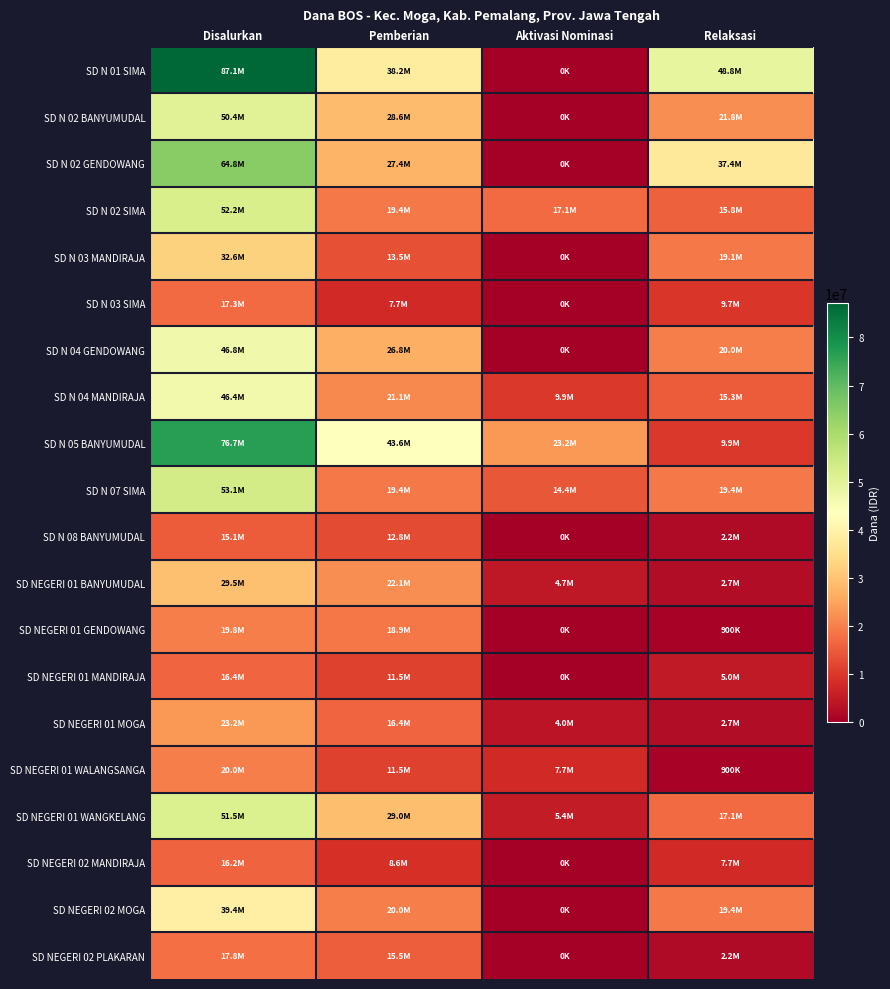

At which category is the sum across all series the highest?

Disalurkan